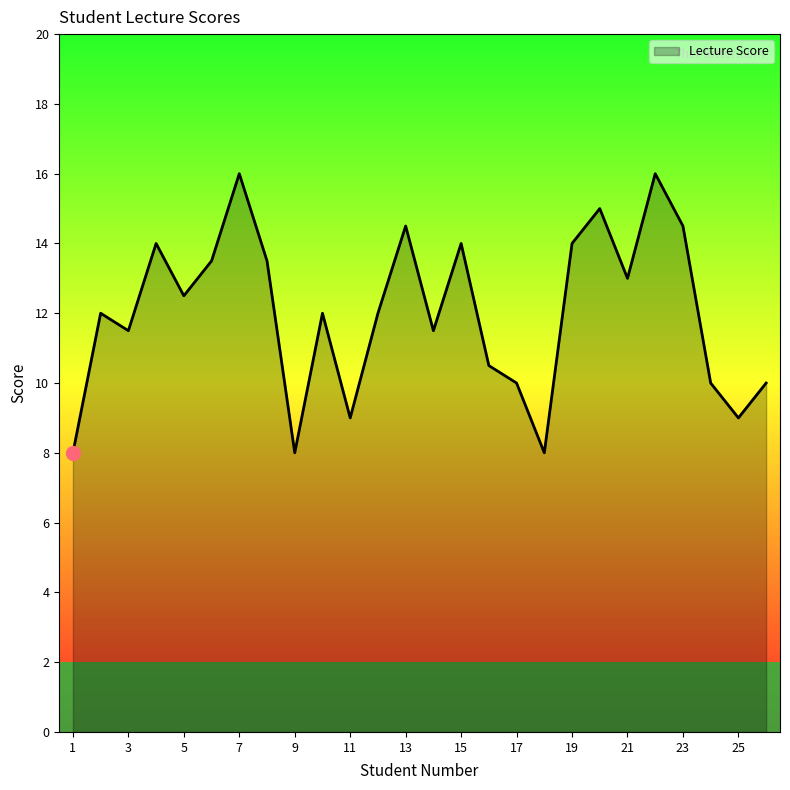

What is the minimum value shown in the chart?

8.0